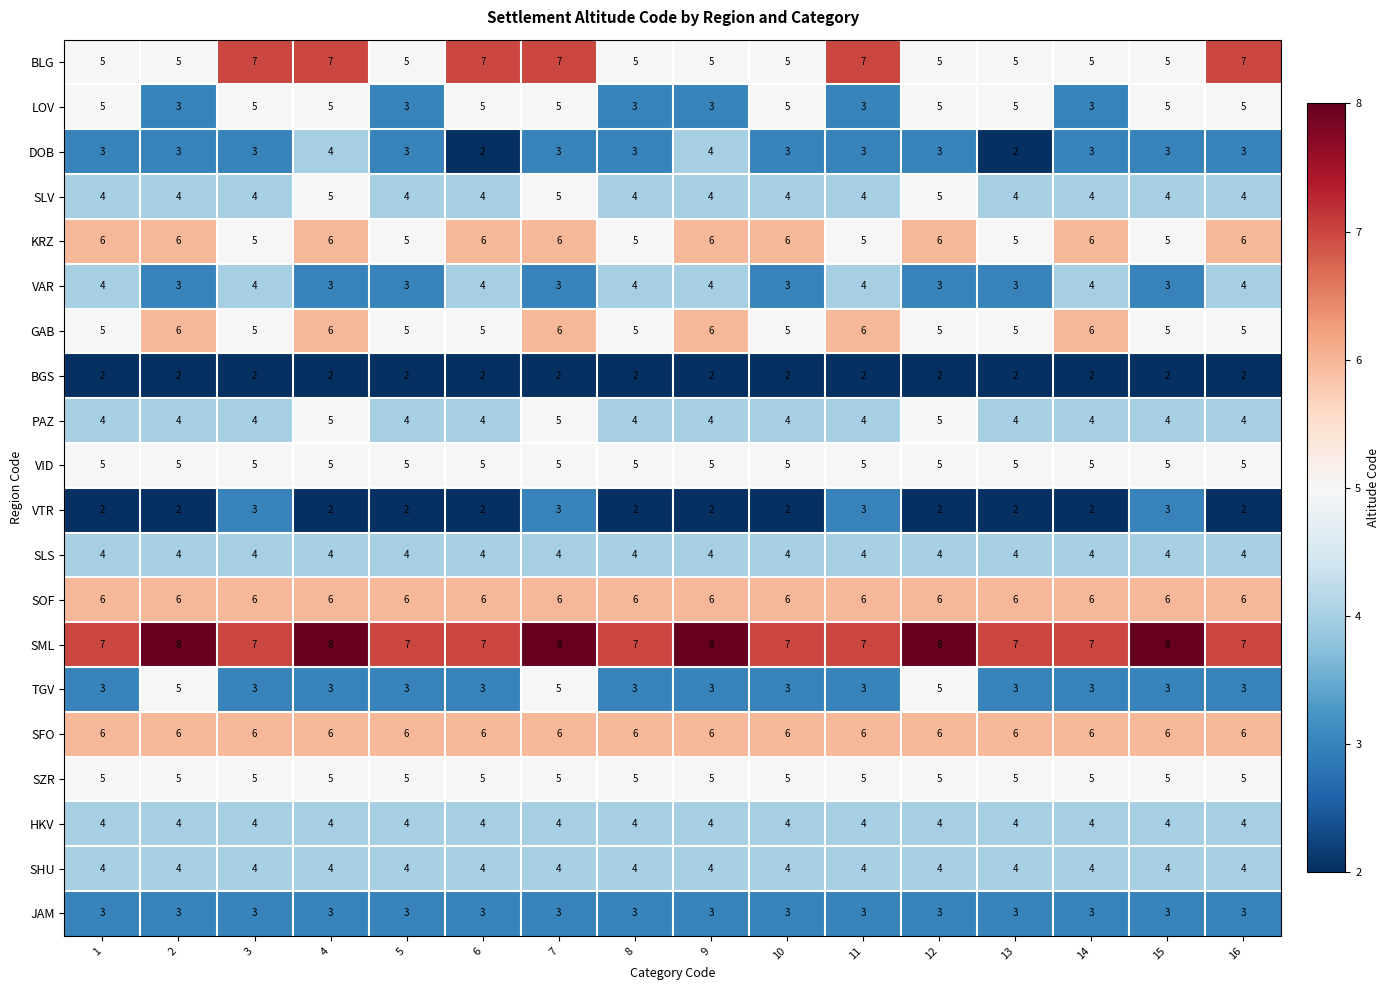

At how many categories does at least one series exceed 3?

16